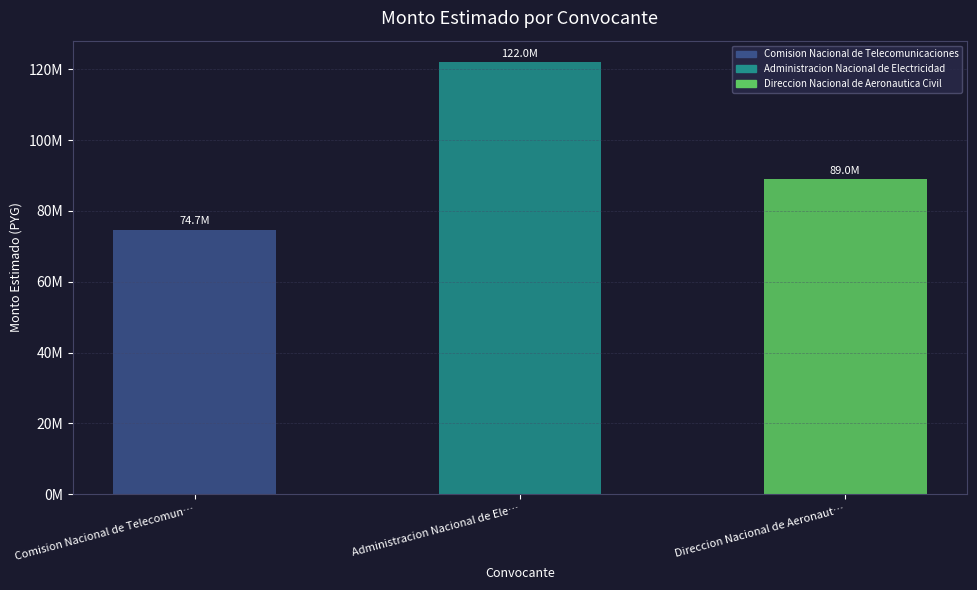

Rank the categories by value from lowest to highest.

Comision Nacional de Telecomunicaciones, Direccion Nacional de Aeronautica Civil, Administracion Nacional de Electricidad